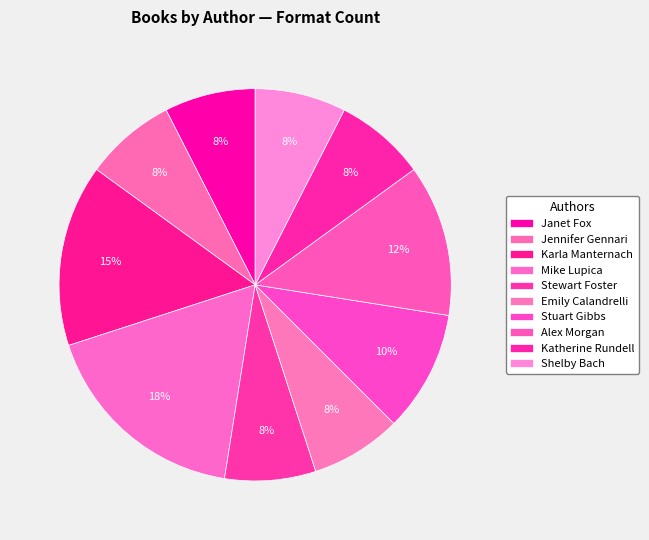

How many slices are in this pie chart?

10